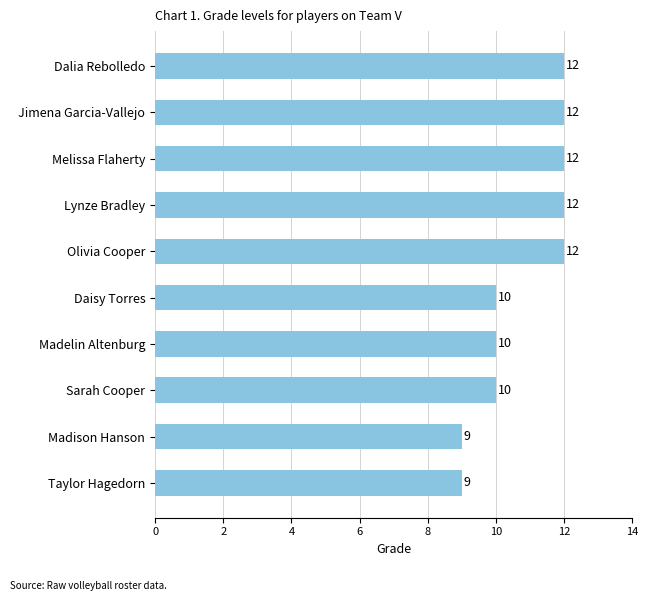

Which has a higher value, Madelin Altenburg or Melissa Flaherty?

Melissa Flaherty